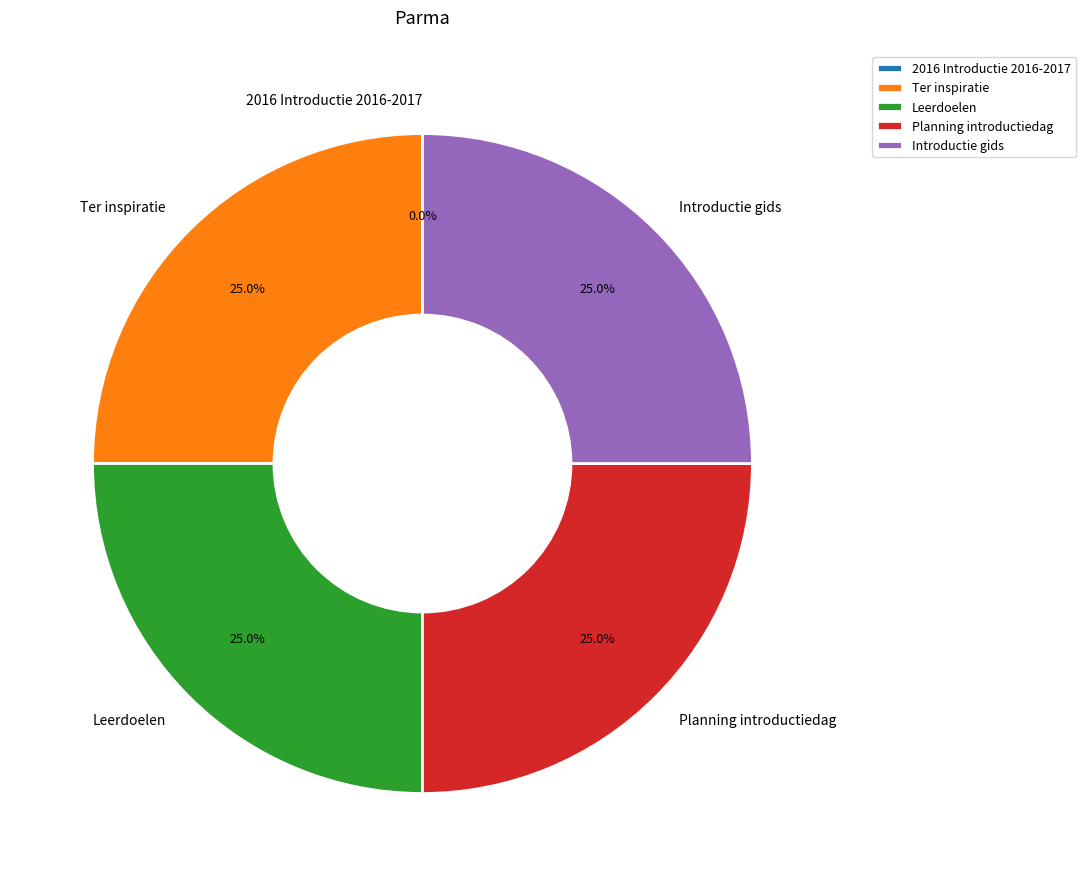

Combined, what portion of the pie is Planning introductiedag and Leerdoelen?

50.0%